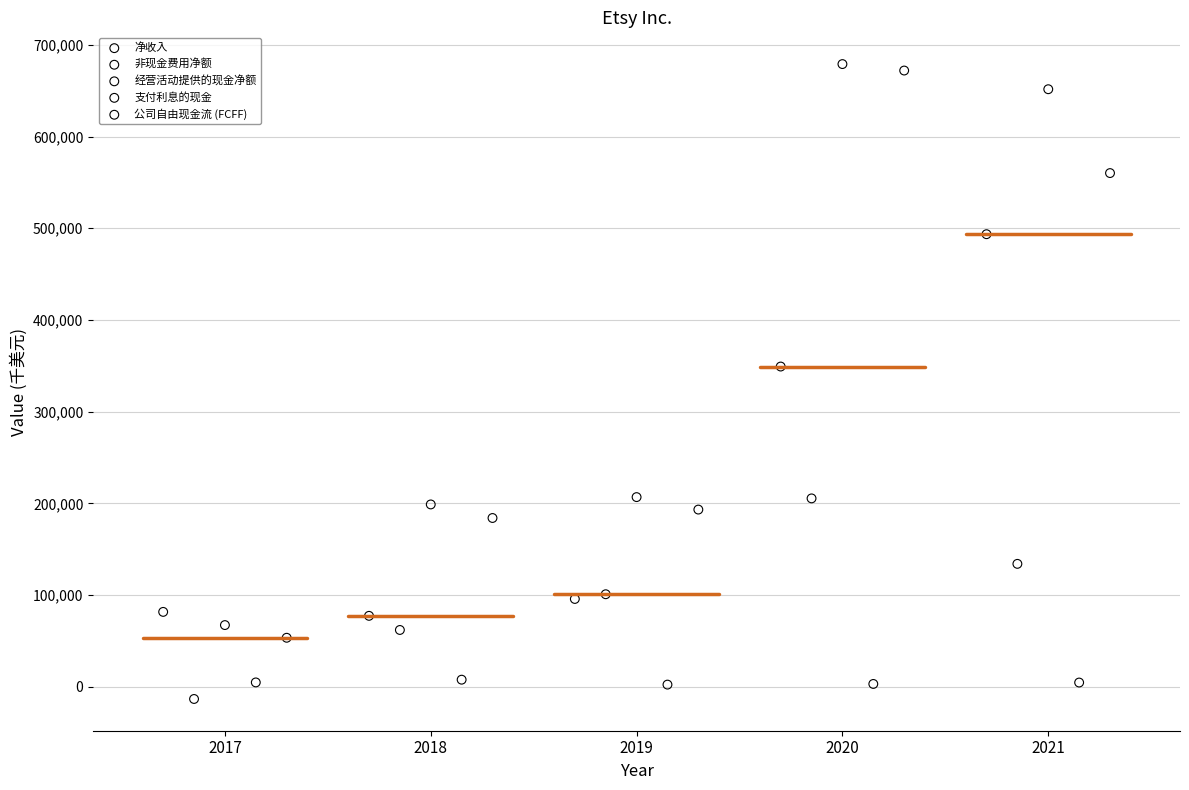

What are all the series names shown in the legend?

净收入, 非现金费用净额, 经营活动提供的现金净额, 支付利息的现金, 公司自由现金流 (FCFF)